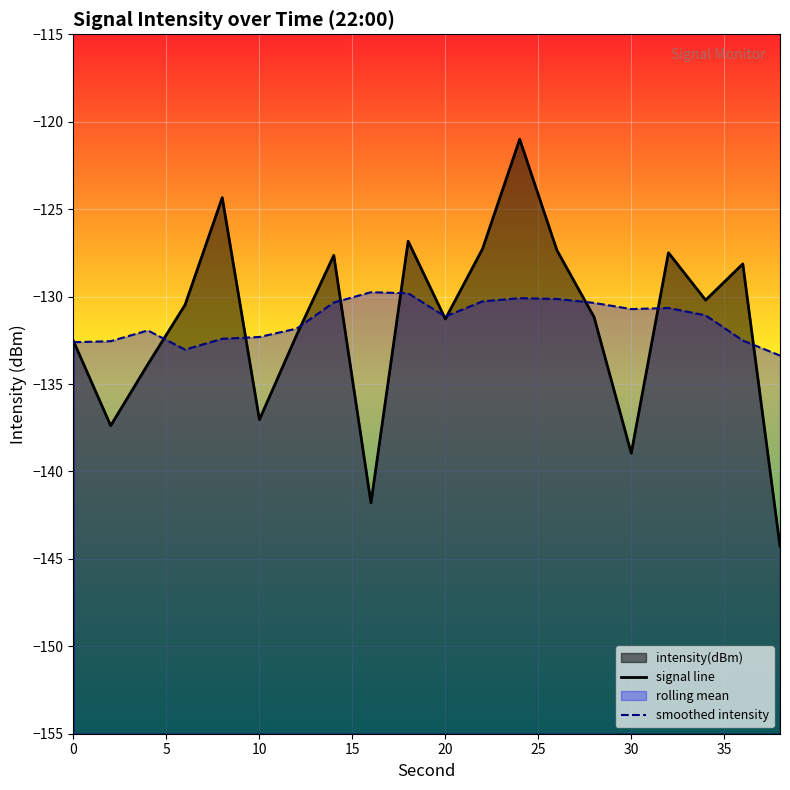

What is the sum of the signal line values at 15 and 5?

-276.3